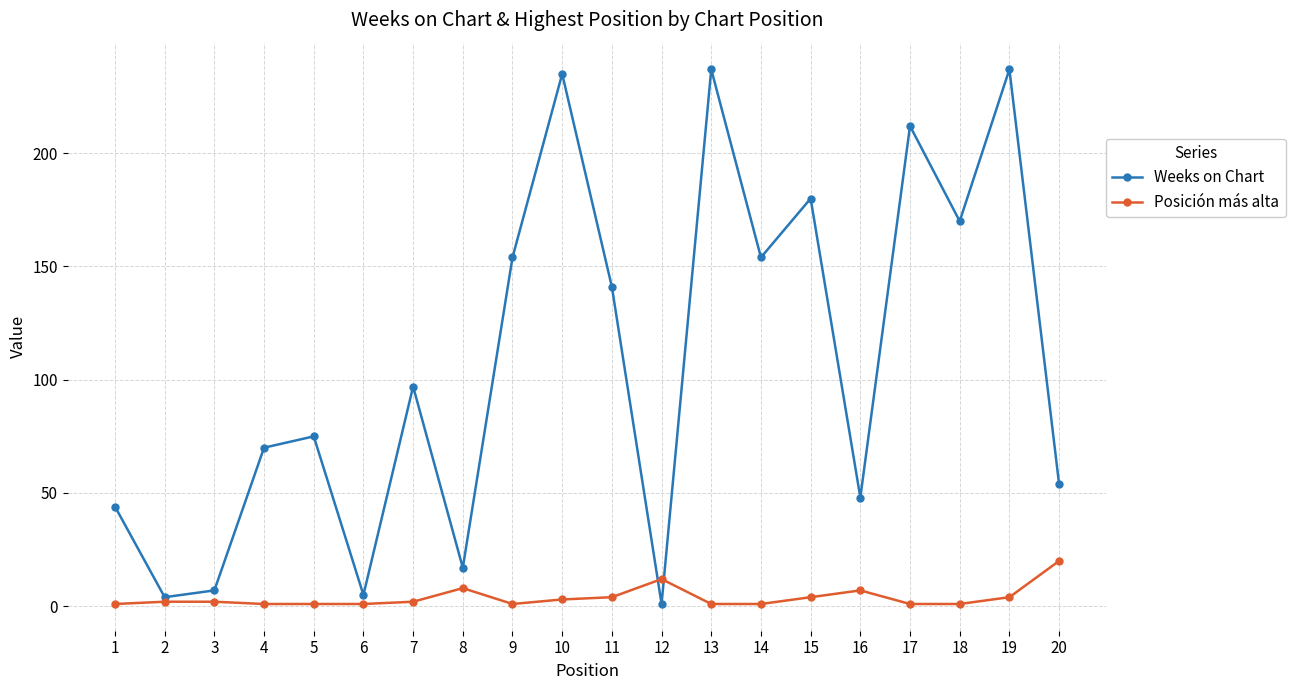

List the series in order of their peak value, highest first.

Weeks on Chart, Posición más alta